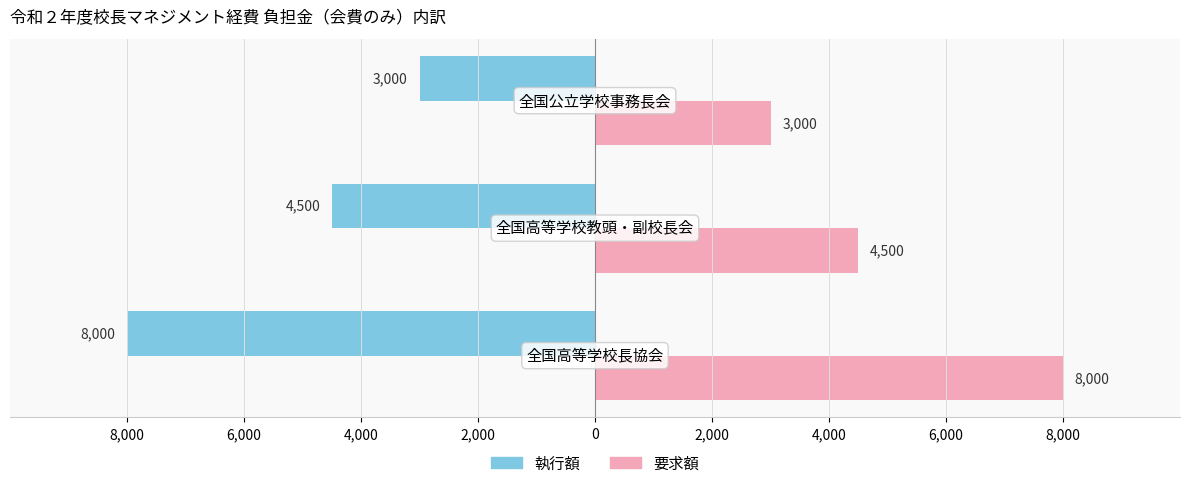

What are all the series names shown in the legend?

執行額, 要求額